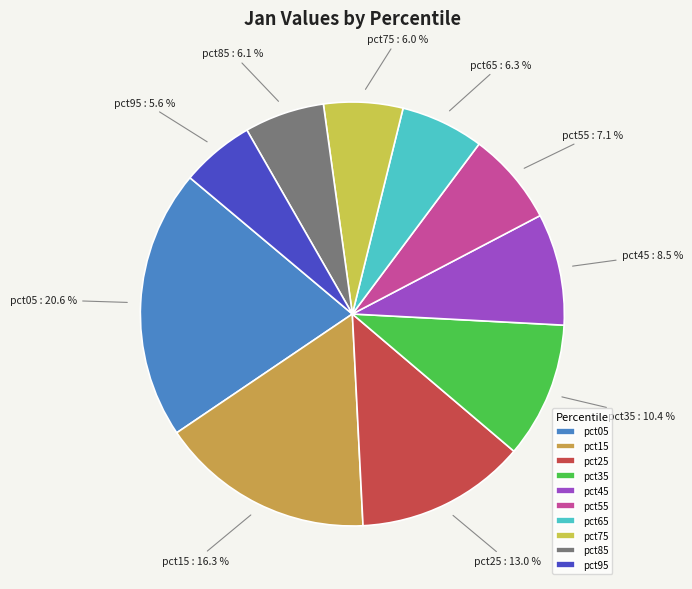

Is the sum of pct15 and pct45 greater than half?

No